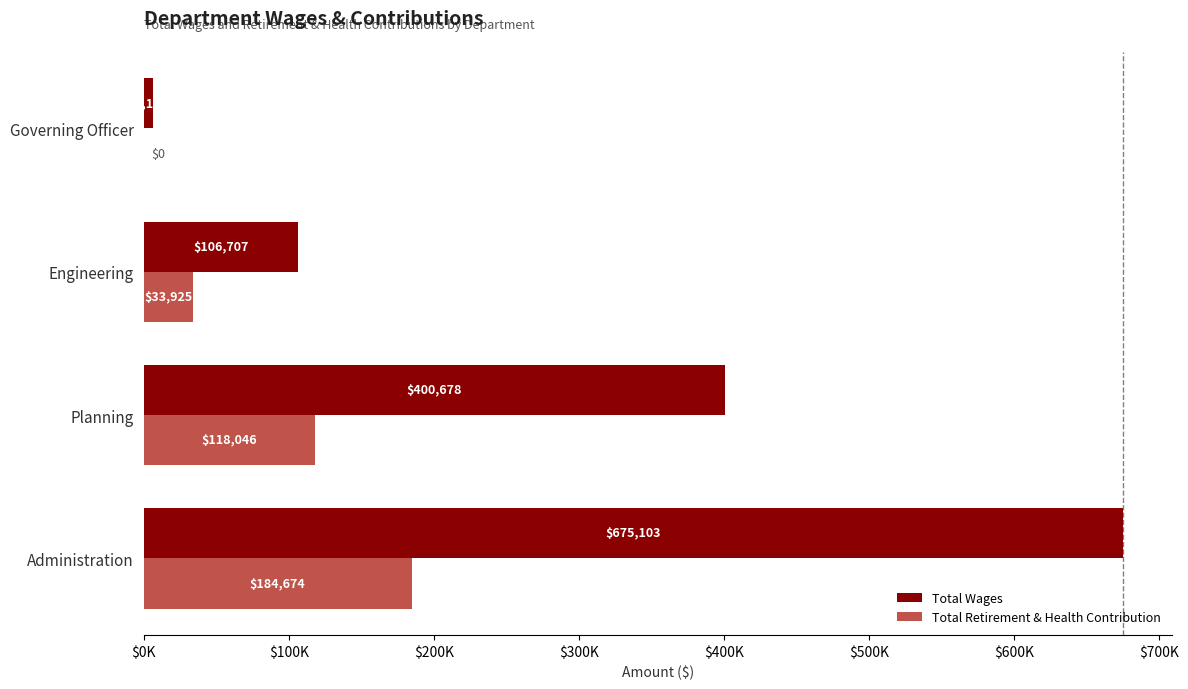

How many values in the Total Wages series exceed 400678?

1